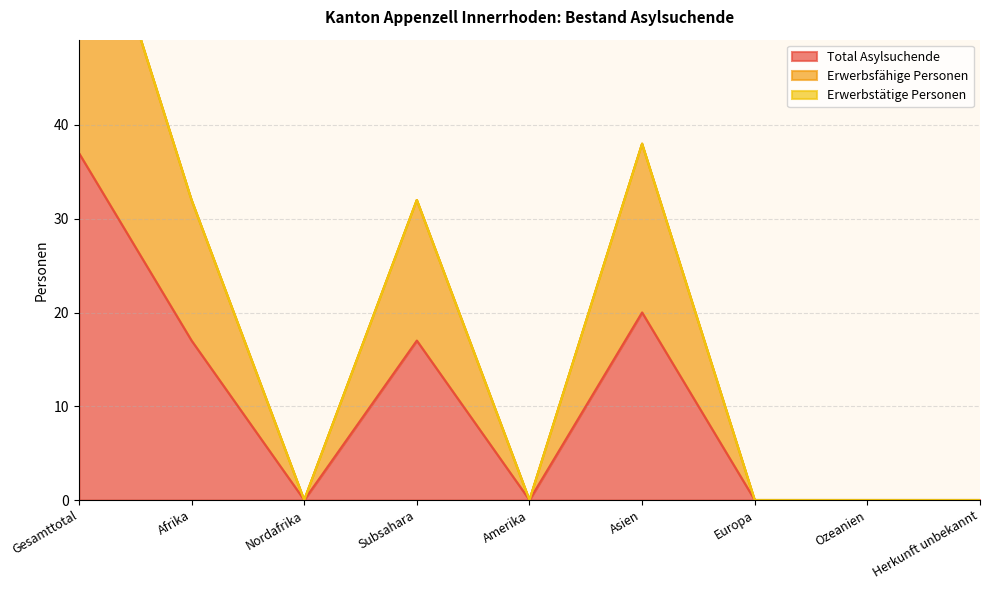

At which category does Total Asylsuchende reach its first local peak?

Subsahara